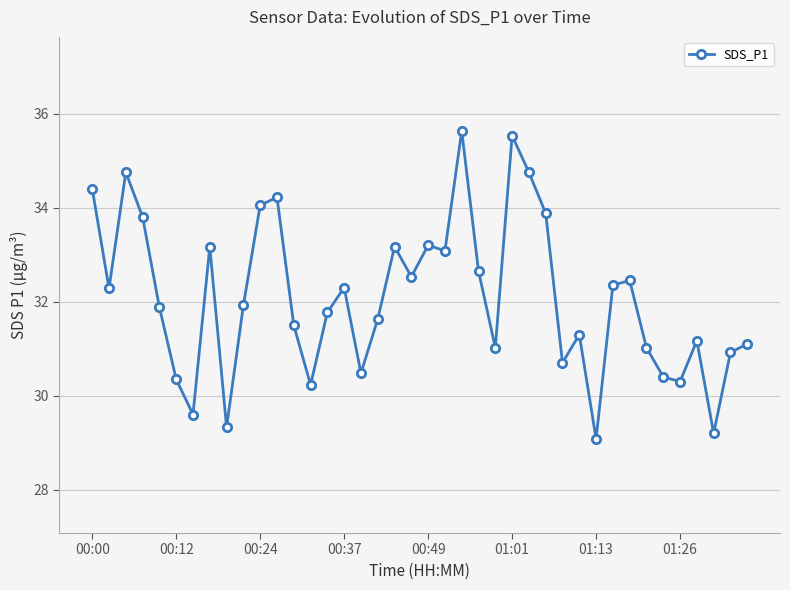

Count the number of data series in this chart.

1